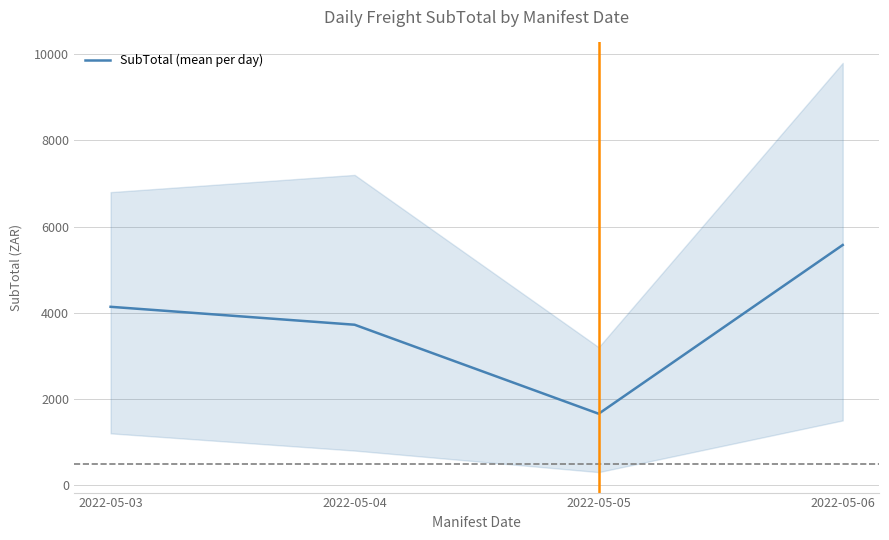

What is the value of the 3rd point from the left?

1655.2